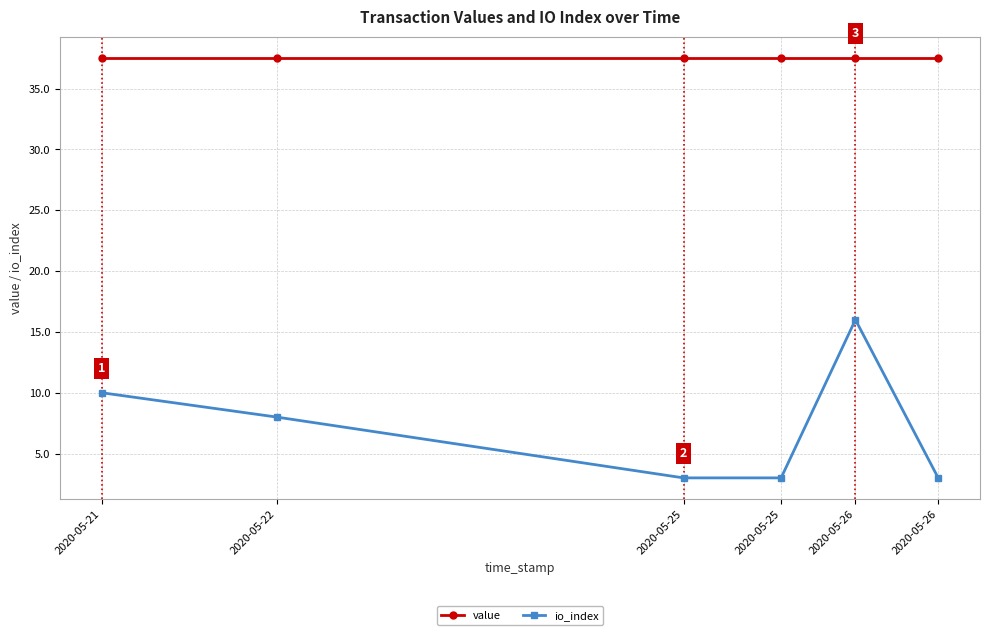

Which series has the largest range (max minus min)?

io_index